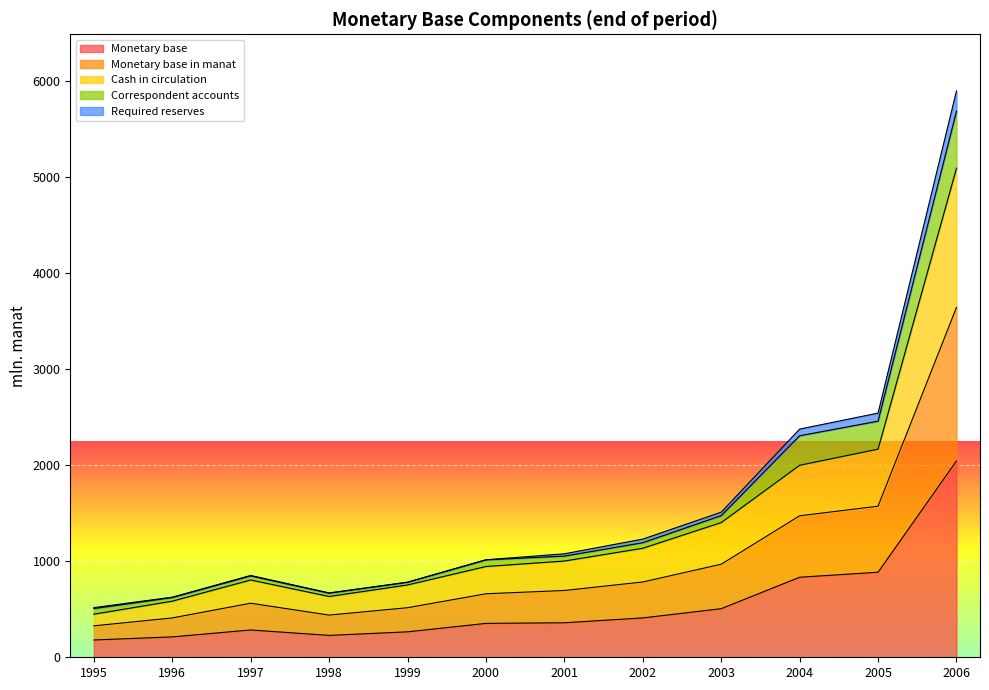

What is the value of the Monetary base point at the 2nd from the left?

212.4